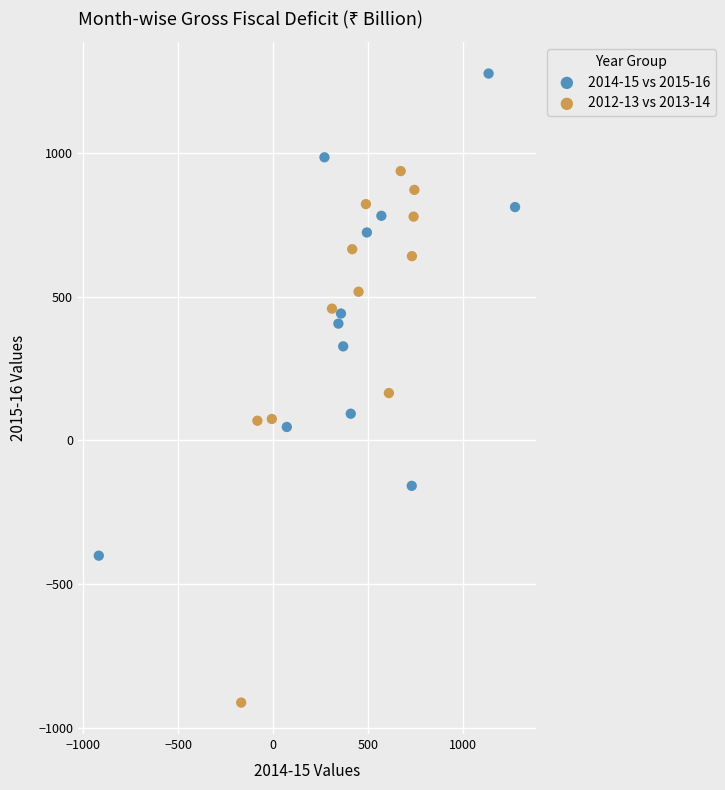

Which series has the largest Y range (max minus min)?

2012-13 vs 2013-14